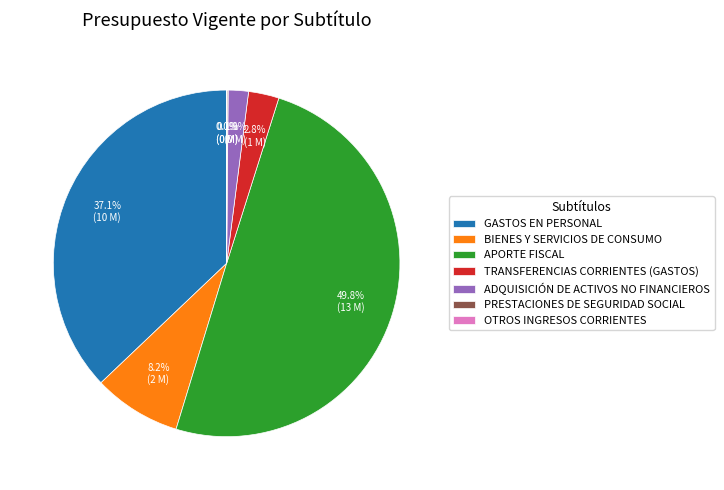

Is BIENES Y SERVICIOS DE CONSUMO the majority of the pie?

No